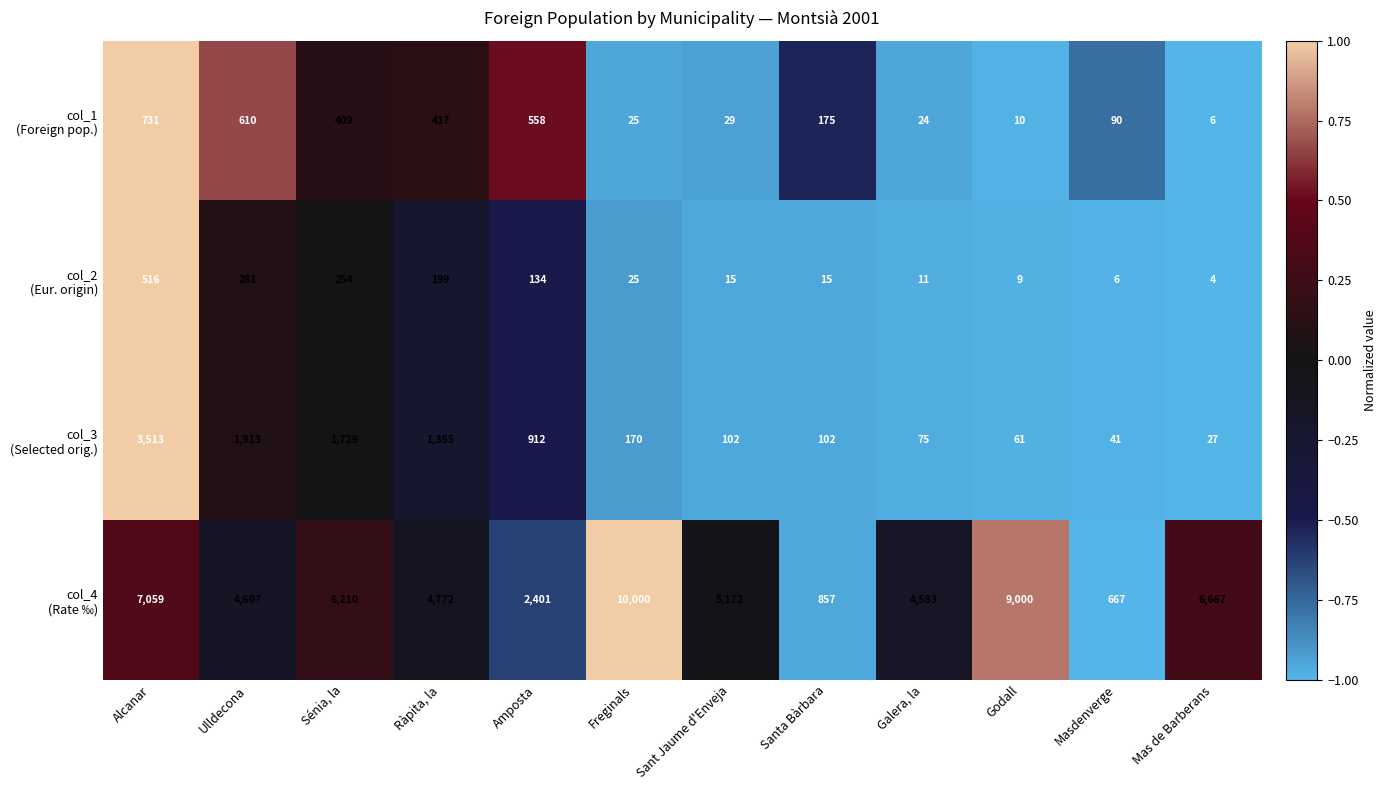

What is the spread (max minus min) of values at Sénia, la?

5956